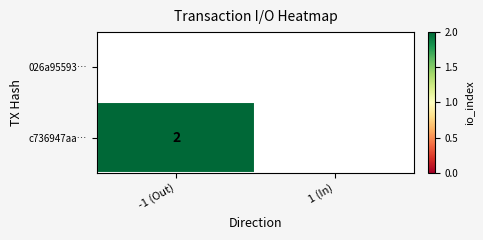

Is it true that c736947aa… equals 2 at -1 (Out)?

True